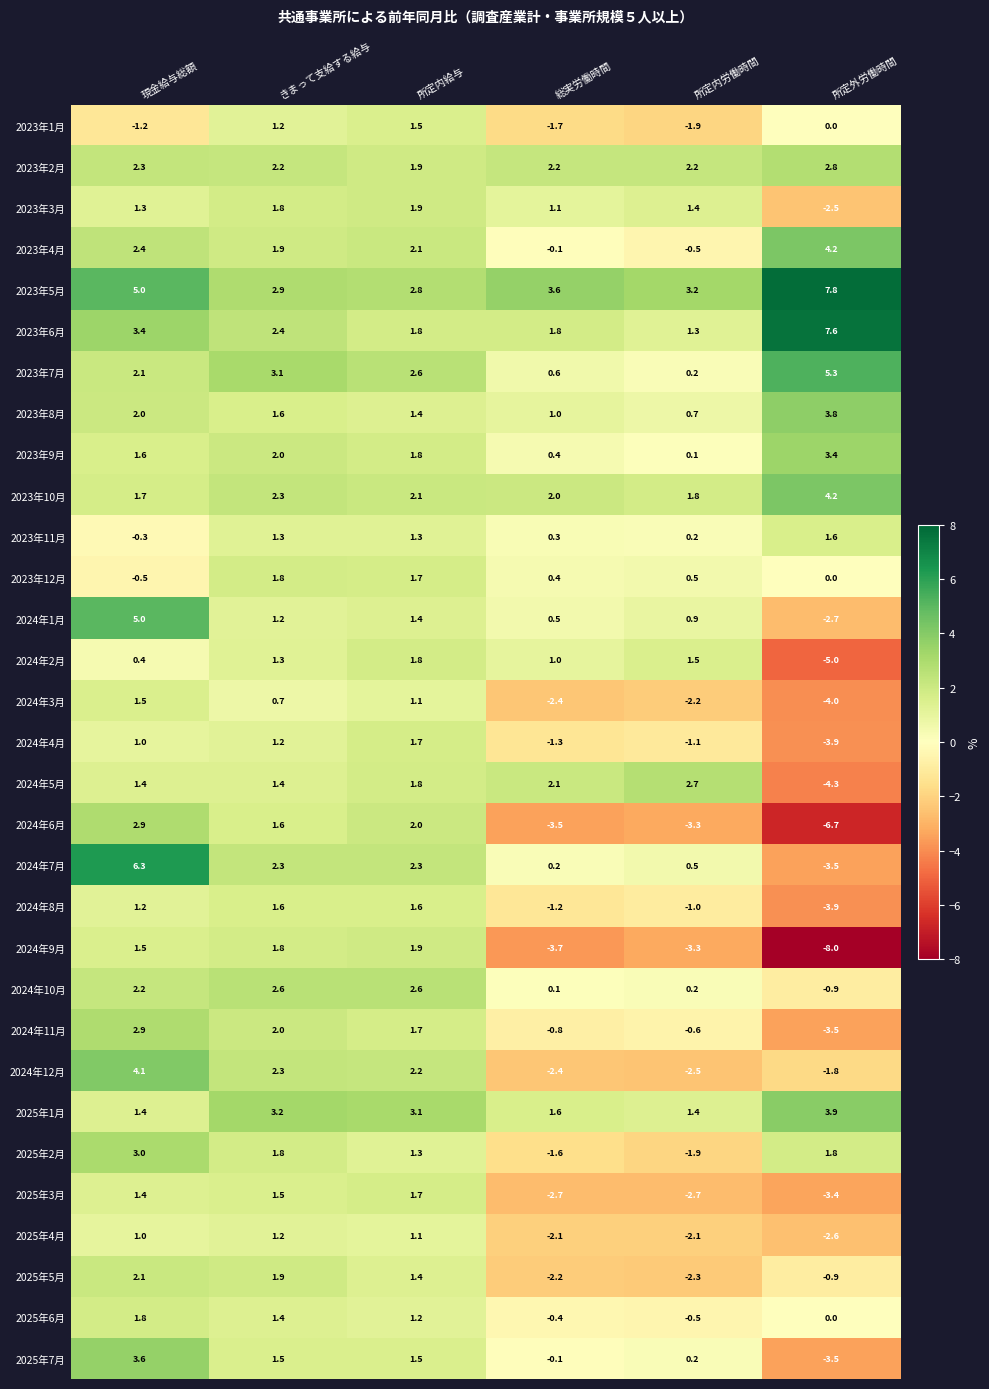

At which label does 2023年1月 reach its peak?

所定内給与